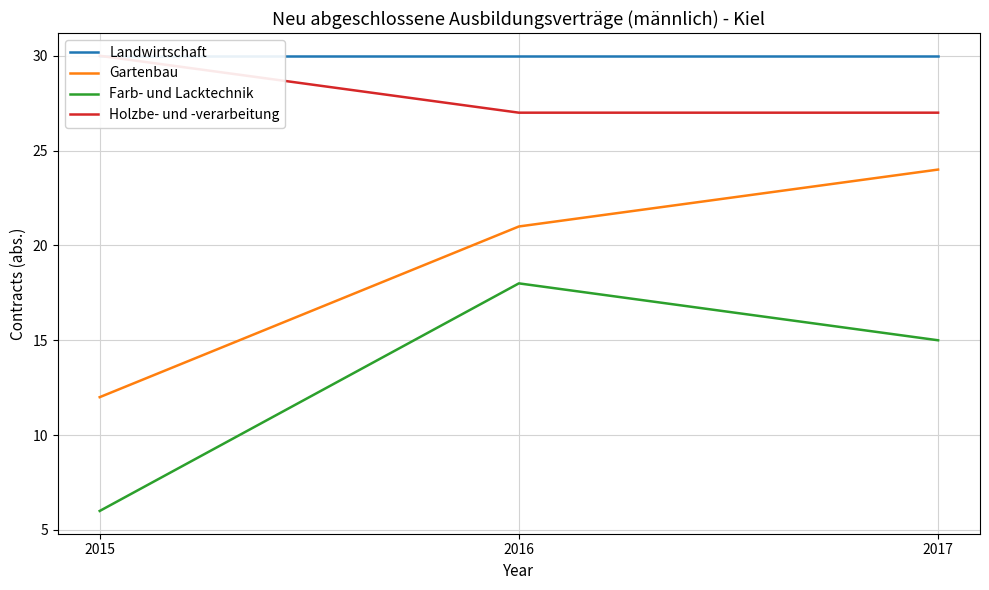

Which has a higher value, 2015 or 2017?

2015